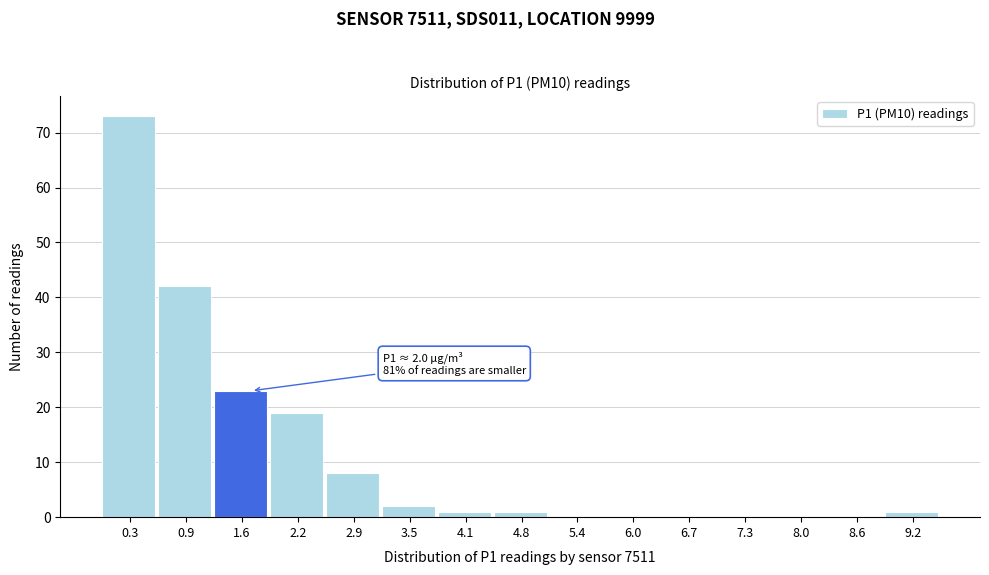

Reading left to right, extract all data points from this chart.

0.3=73	0.9=42	1.6=23	2.2=19	2.9=8	3.5=2	4.1=1	4.8=1	5.4=0	6.0=0	6.7=0	7.3=0	8.0=0	8.6=0	9.2=1